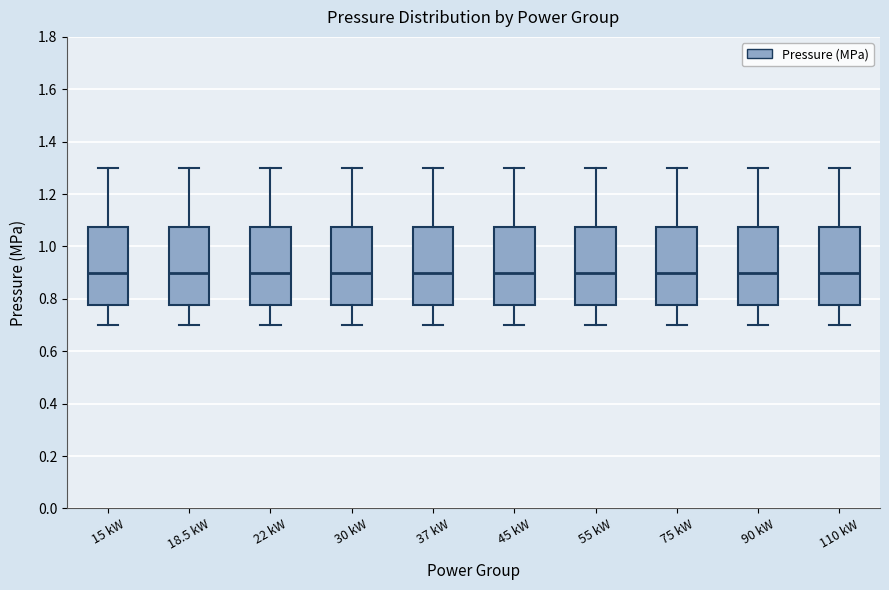

Reading left to right, transcribe this box plot: for each box, give where its median line is, the range the box spans, and where its two whiskers end, as read against the y-axis. The values are not printed on the chart, so give them approximately, as read against the axis.

15 kW: median 0.90, box 0.78 to 1.08, whiskers 0.70 to 1.30
18.5 kW: median 0.90, box 0.78 to 1.08, whiskers 0.70 to 1.30
22 kW: median 0.90, box 0.78 to 1.08, whiskers 0.70 to 1.30
30 kW: median 0.90, box 0.78 to 1.08, whiskers 0.70 to 1.30
37 kW: median 0.90, box 0.78 to 1.08, whiskers 0.70 to 1.30
45 kW: median 0.90, box 0.78 to 1.08, whiskers 0.70 to 1.30
55 kW: median 0.90, box 0.78 to 1.08, whiskers 0.70 to 1.30
75 kW: median 0.90, box 0.78 to 1.08, whiskers 0.70 to 1.30
90 kW: median 0.90, box 0.78 to 1.08, whiskers 0.70 to 1.30
110 kW: median 0.90, box 0.78 to 1.08, whiskers 0.70 to 1.30